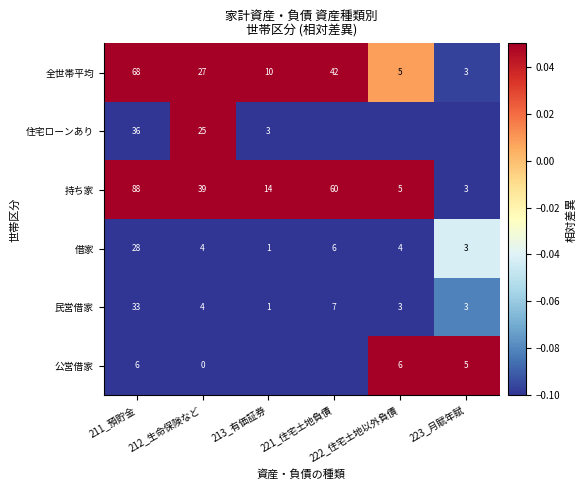

What is the highest value of the 全世帯平均 series?

68